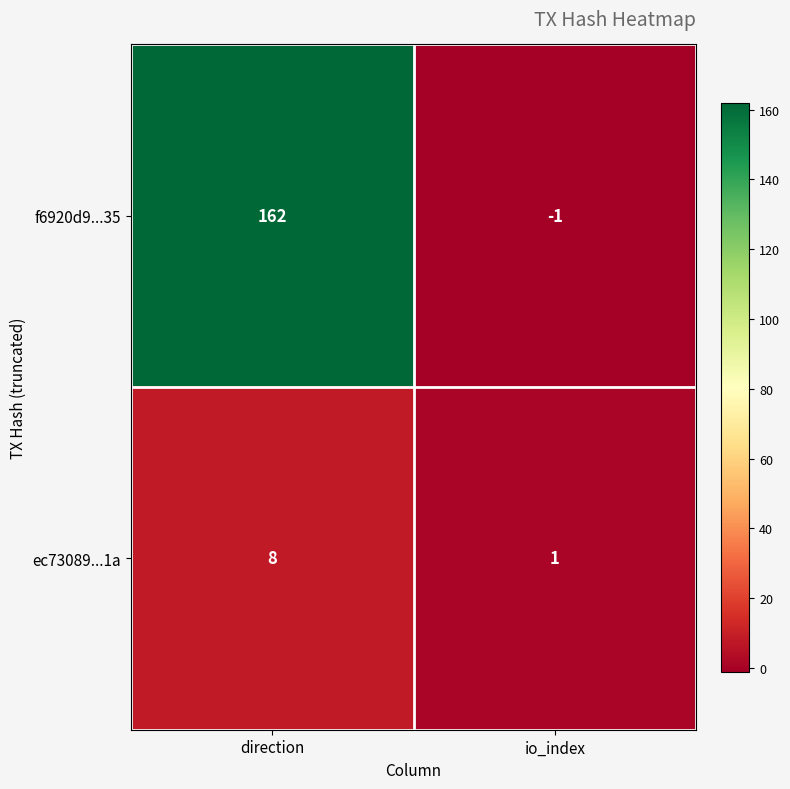

Which series has the largest range (max minus min)?

f6920d9...35